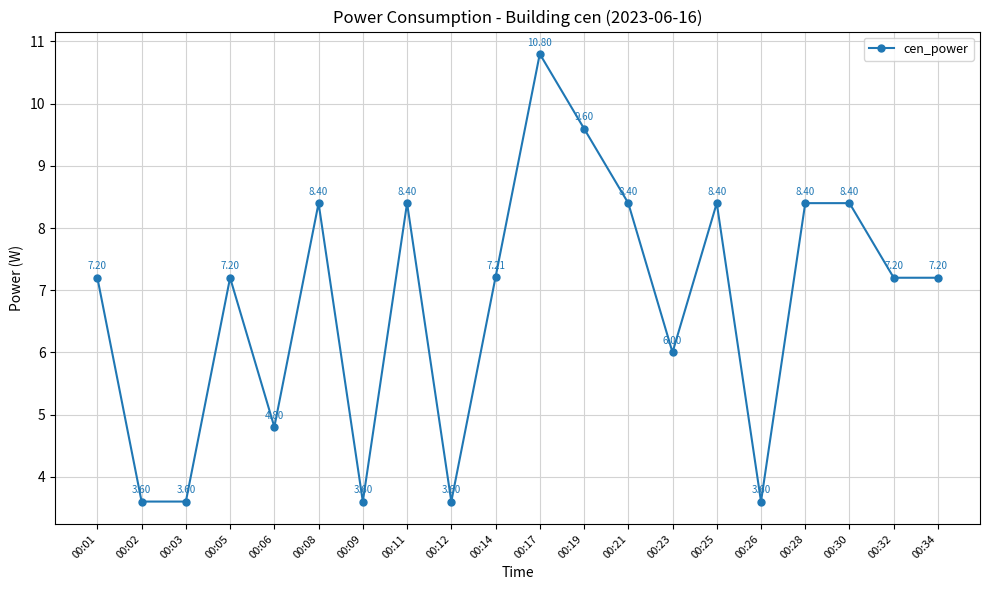

How many data points does each series have?

20